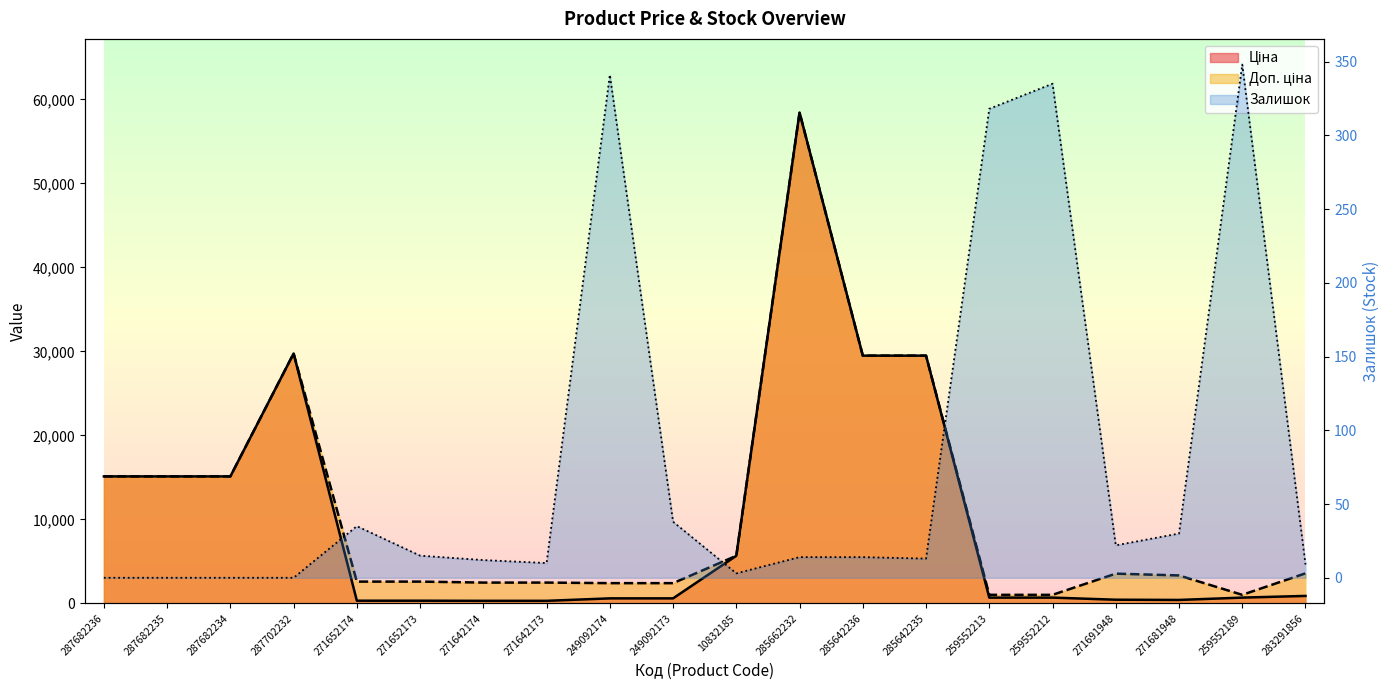

At 271691948, list the series in order from smallest to largest.

Залишок, Ціна, Доп. ціна